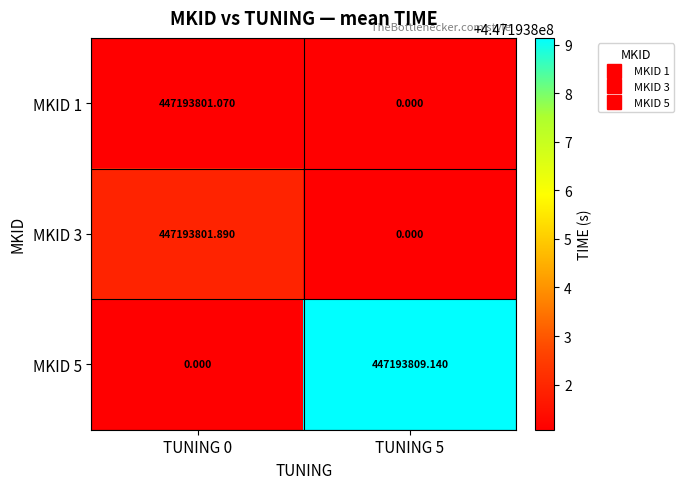

Between TUNING 0 and TUNING 5, which series saw the biggest shift?

MKID 5